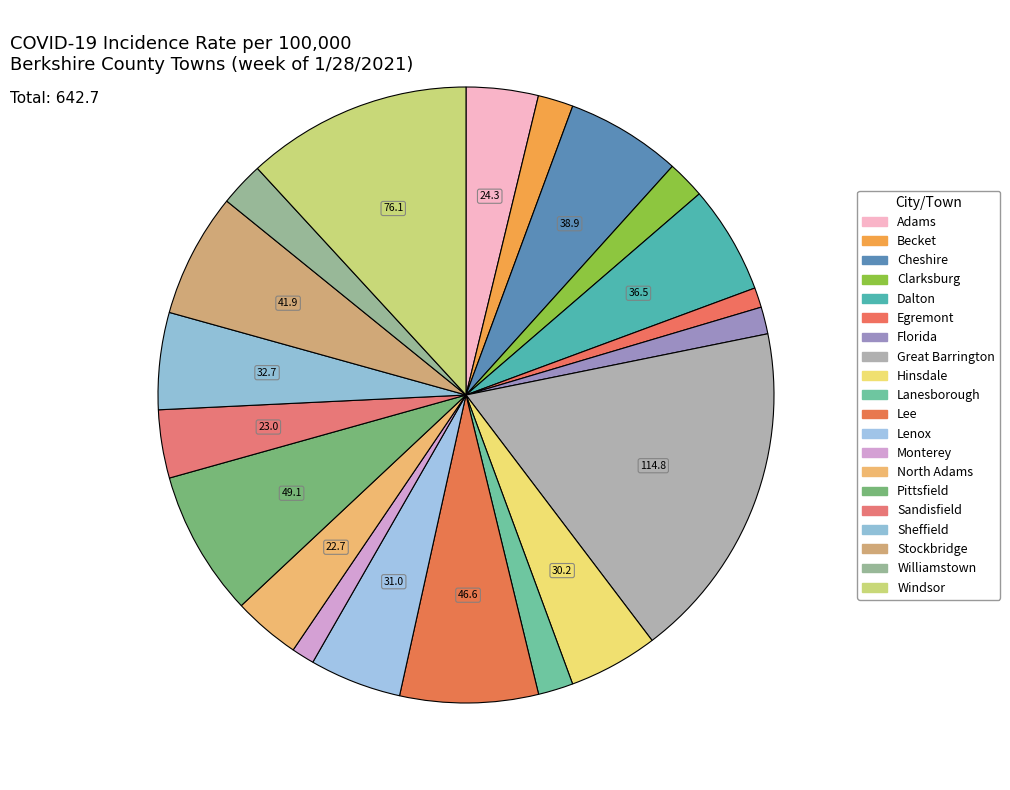

To the nearest percent, what is the average slice percentage?

5%